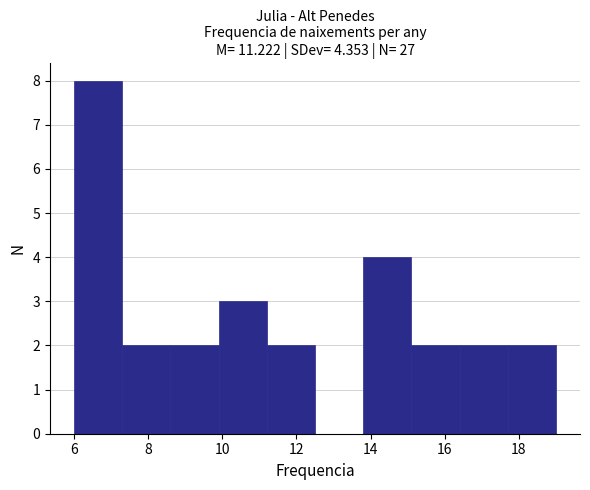

Reading left to right, list every bar in this chart as the range it spans on the x-axis followed by its height. Neither the bar edges nor the heights are printed on the chart, so give them approximately, as read against the axes.

6.0 to 7.3: 8
7.3 to 8.6: 2
8.6 to 9.9: 2
9.9 to 11.2: 3
11.2 to 12.5: 2
12.5 to 13.8: 0
13.8 to 15.1: 4
15.1 to 16.4: 2
16.4 to 17.7: 2
17.7 to 19.0: 2